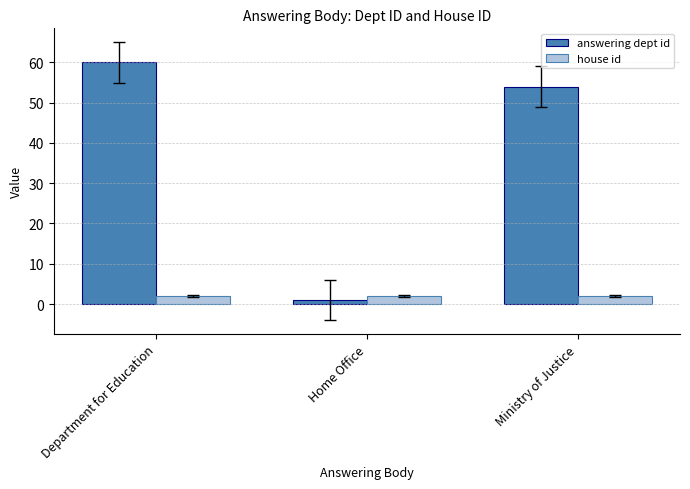

List the series in order of their overall mean, lowest first.

house id, answering dept id